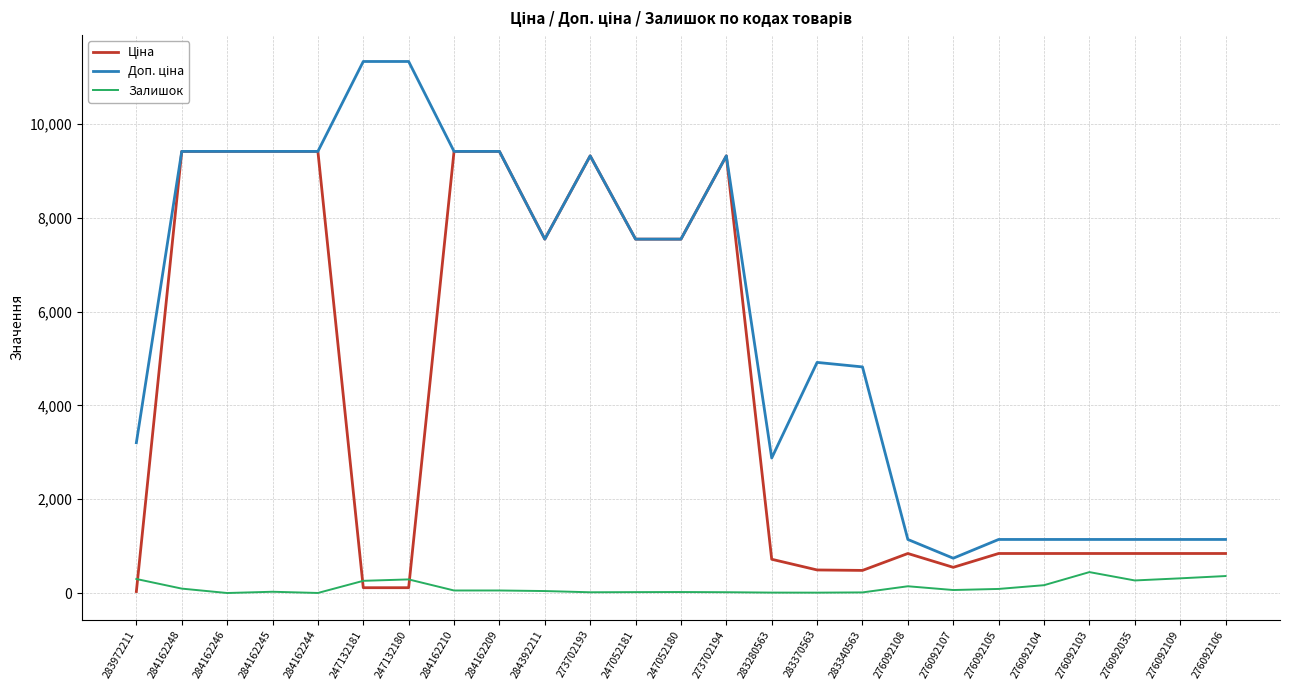

Count the number of categories in the chart.

25